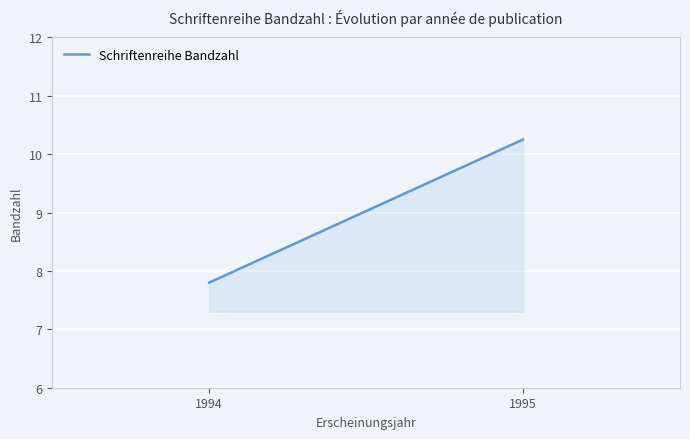

How many lines are shown in the chart?

1